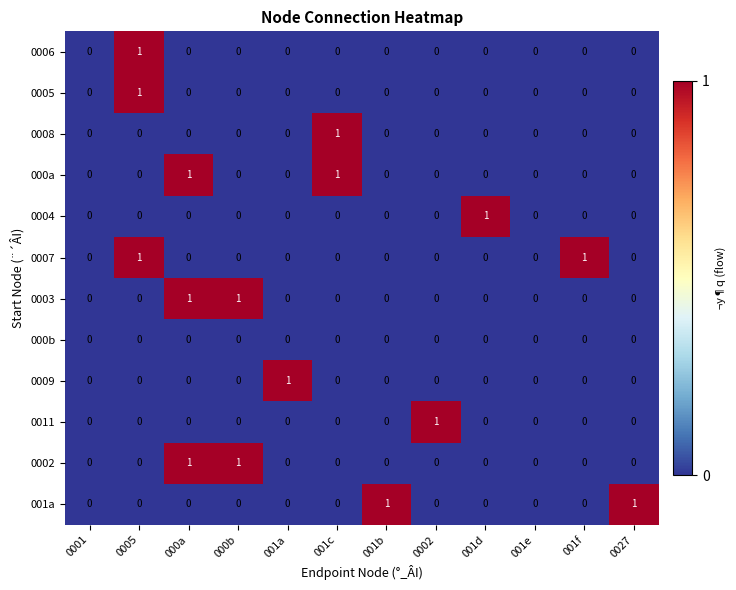

Is it true that 000b equals 0 at 0005?

True